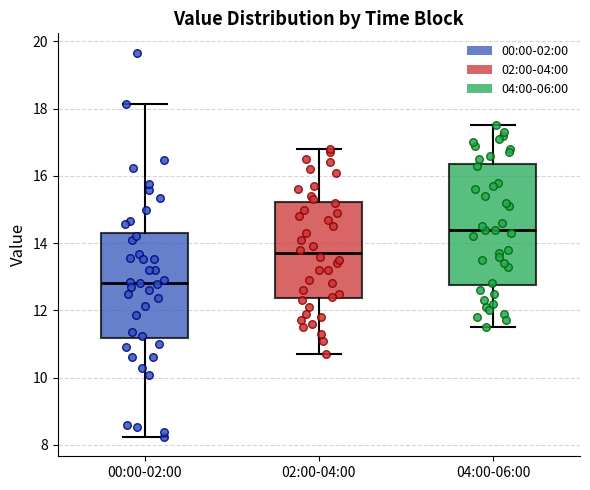

Reading left to right, transcribe this box plot: for each box, give where its median line is, the range the box spans, and where its two whiskers end, as read against the y-axis. The values are not printed on the chart, so give them approximately, as read against the axis.

00:00-02:00: median 12.8, box 11.2 to 14.2, whiskers 8.2 to 18.2
02:00-04:00: median 13.8, box 12.4 to 15.2, whiskers 10.8 to 16.8
04:00-06:00: median 14.4, box 12.8 to 16.4, whiskers 11.6 to 17.6